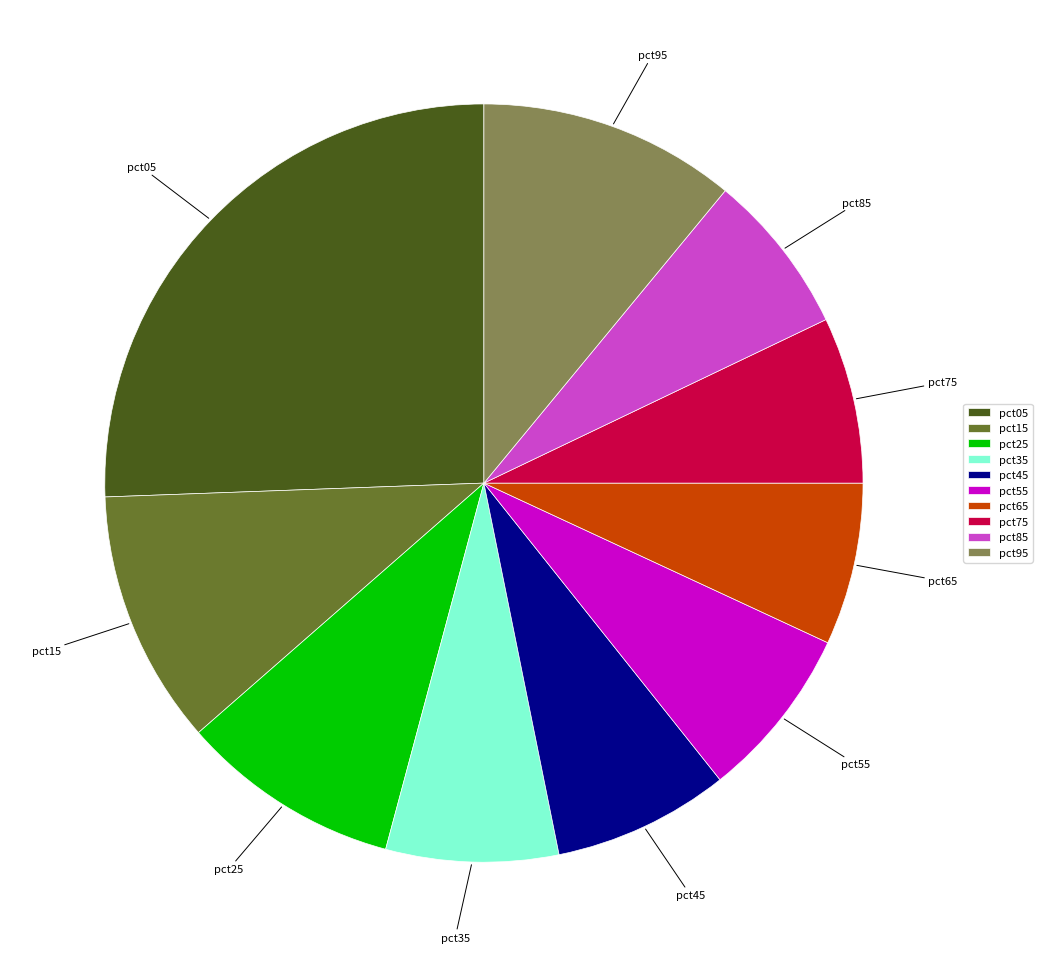

Combined, do pct65 and pct95 account for over 50%?

No